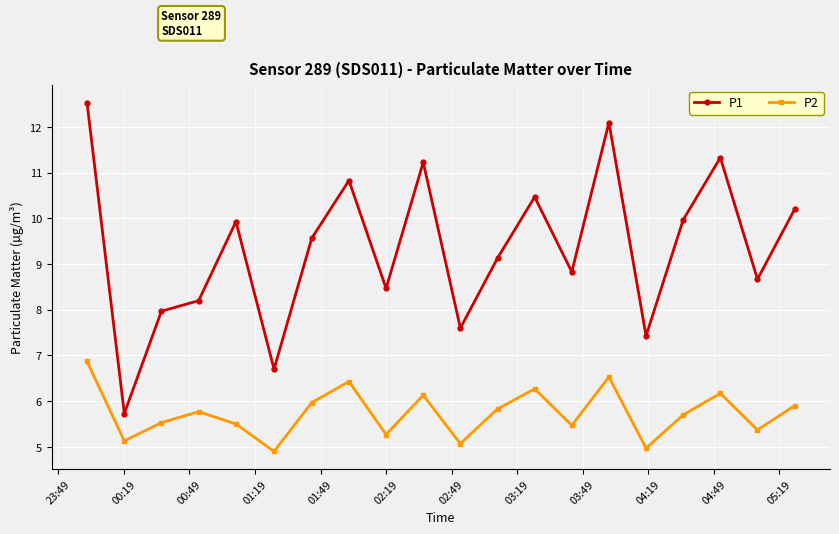

What is the difference between the maximum and minimum values in the P1 series?

6.8